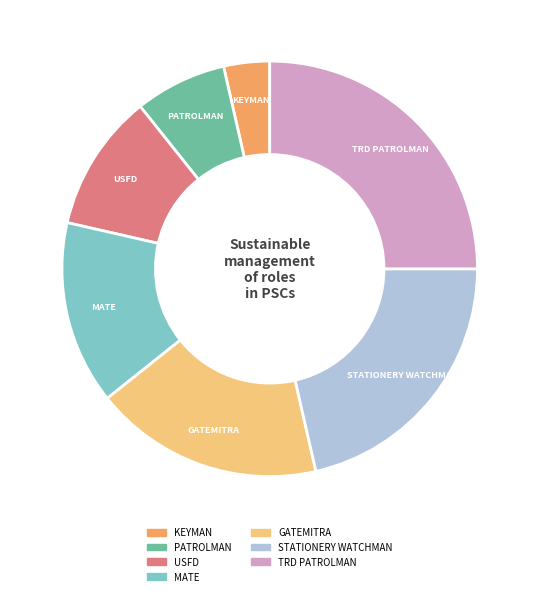

Is there a majority slice in this chart?

No